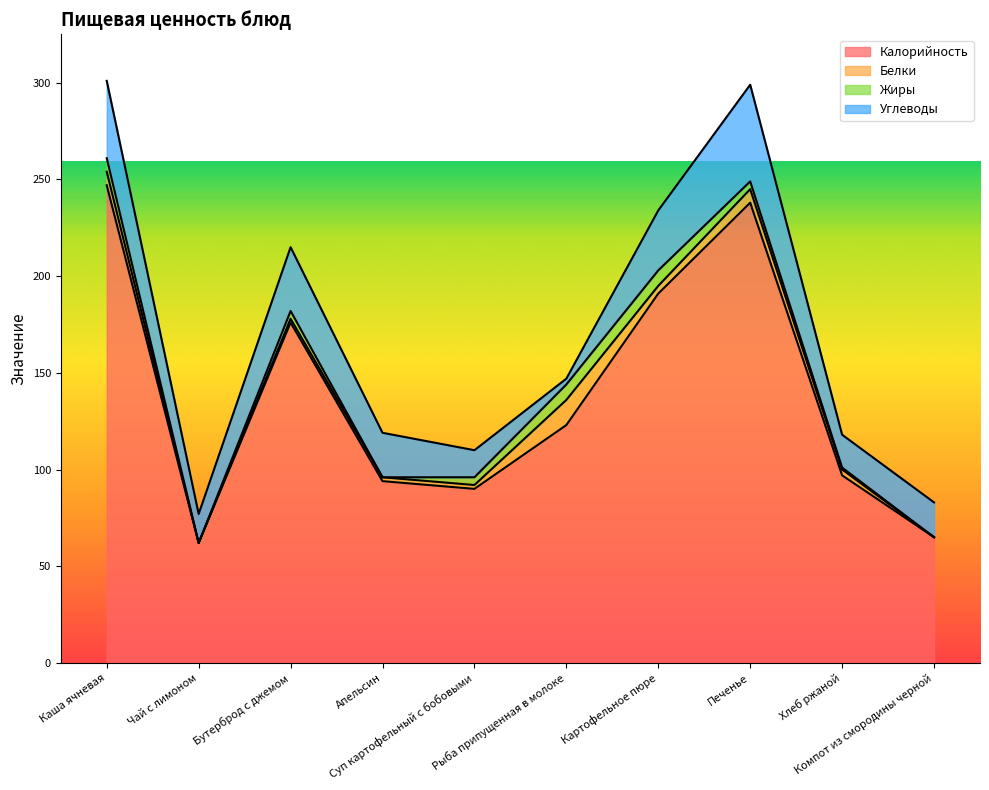

What are all the series names shown in the legend?

Калорийность, Белки, Жиры, Углеводы